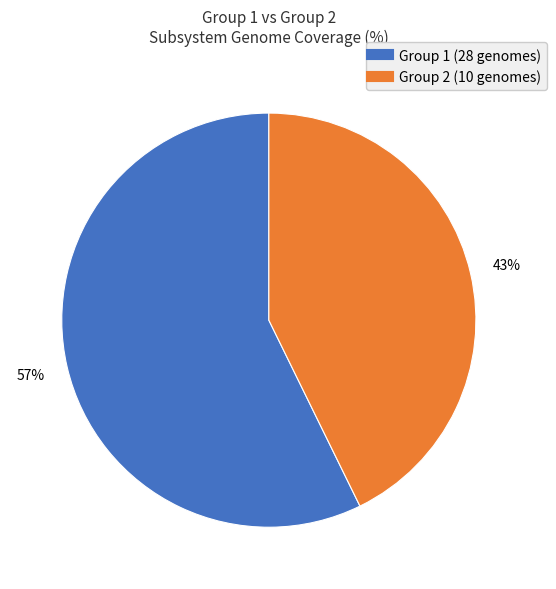

To the nearest percent, what is the average slice percentage?

50%